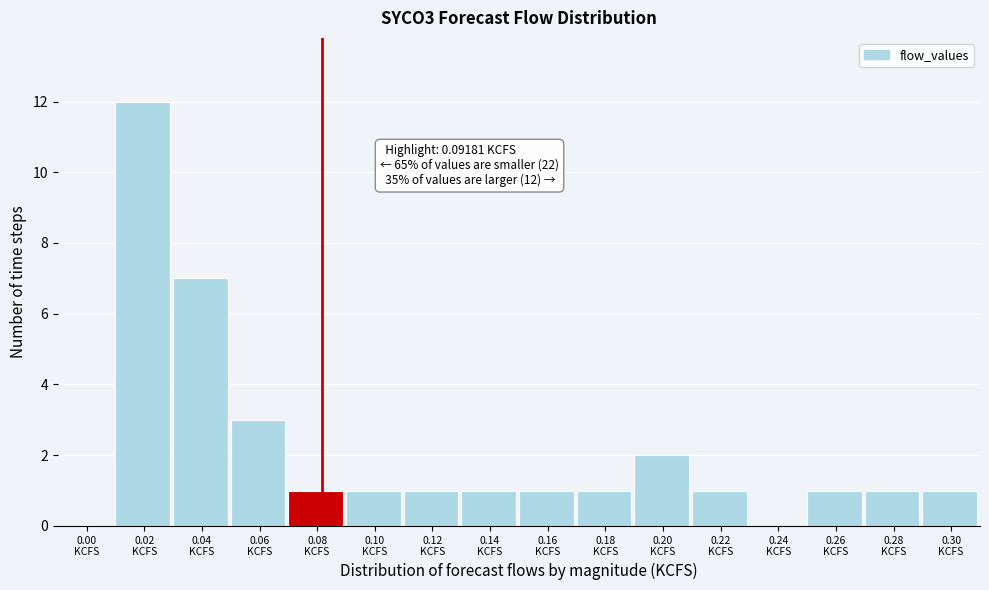

What is the sum of all values?

34